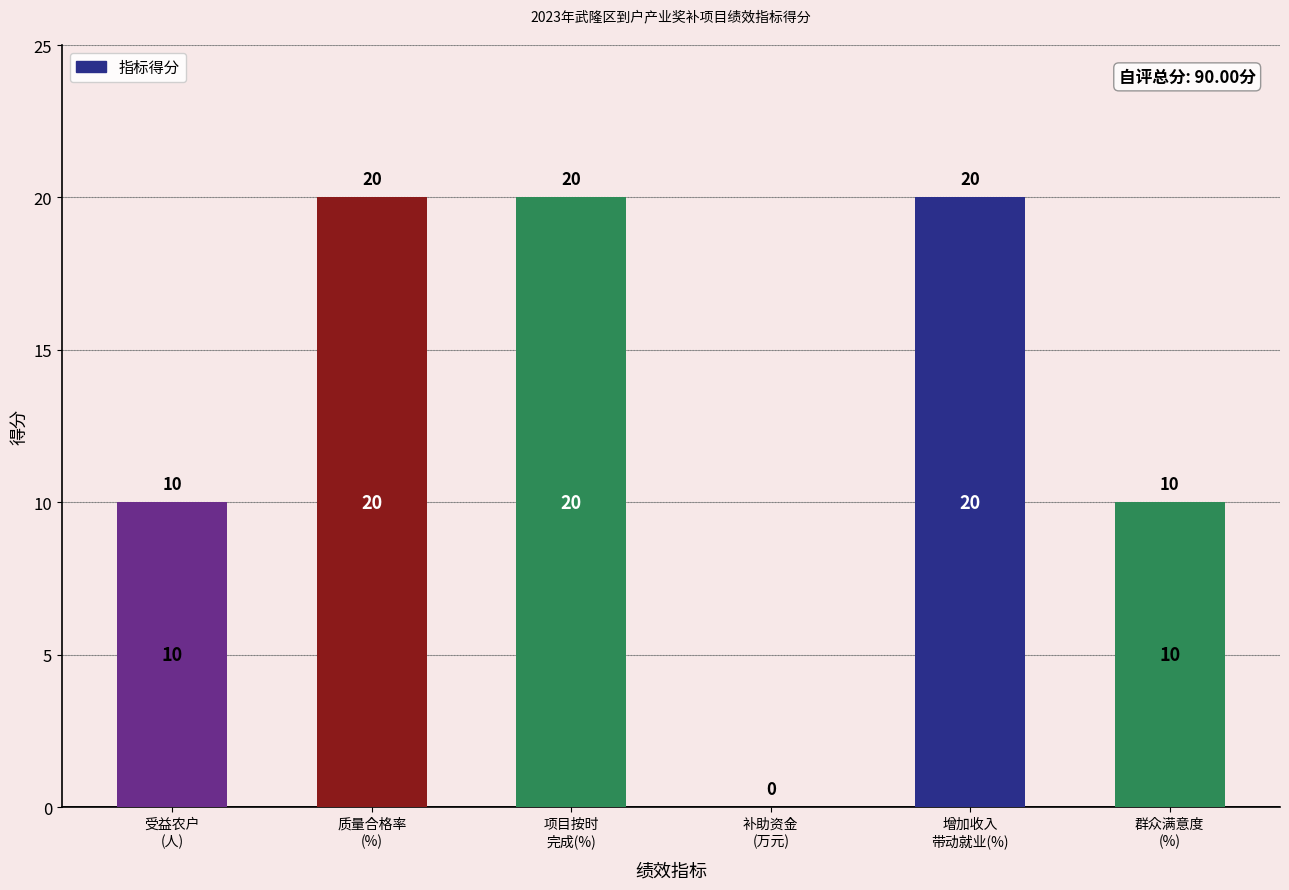

Which has a higher value, 受益农户
(人) or 项目按时
完成(%)?

项目按时
完成(%)